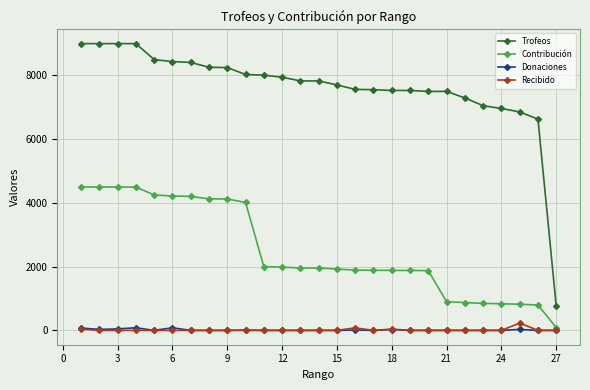

True or false: Recibido and Trofeos cross at least once.

False